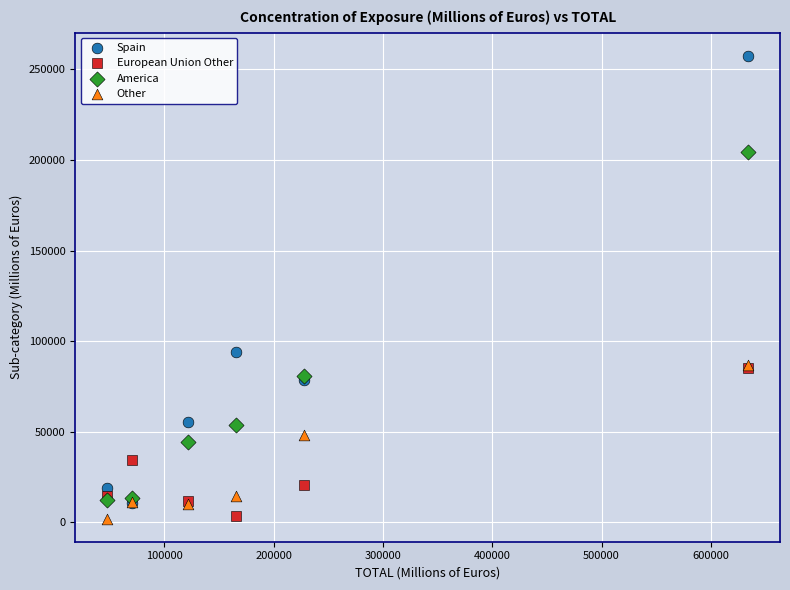

What are all the series names shown in the legend?

Spain, European Union Other, America, Other